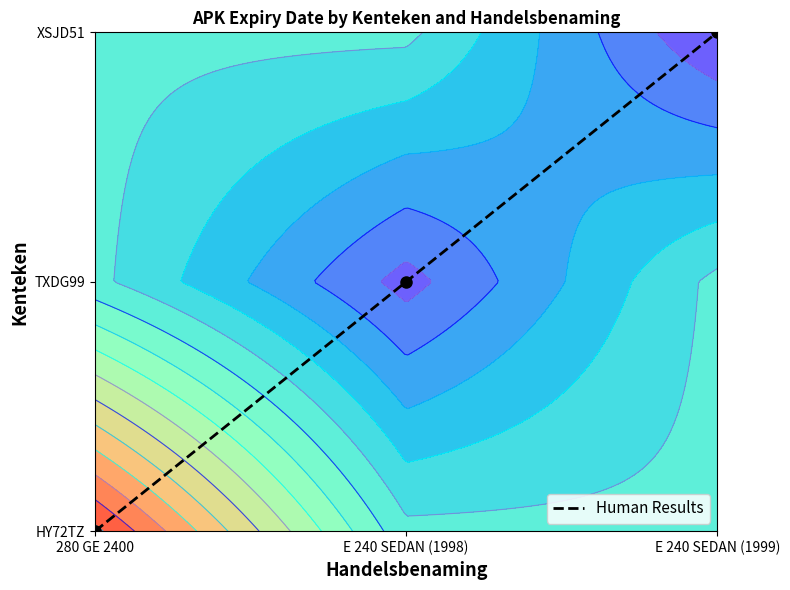

Reading left to right, what are all the values shown in this chart?

280 GE 2400=0	E 240 SEDAN (1998)=1	E 240 SEDAN (1999)=2